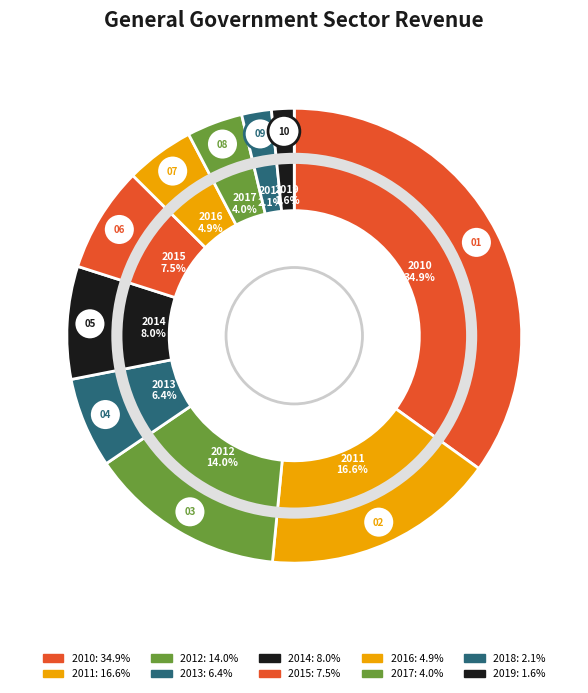

How many slices are in this pie chart?

10